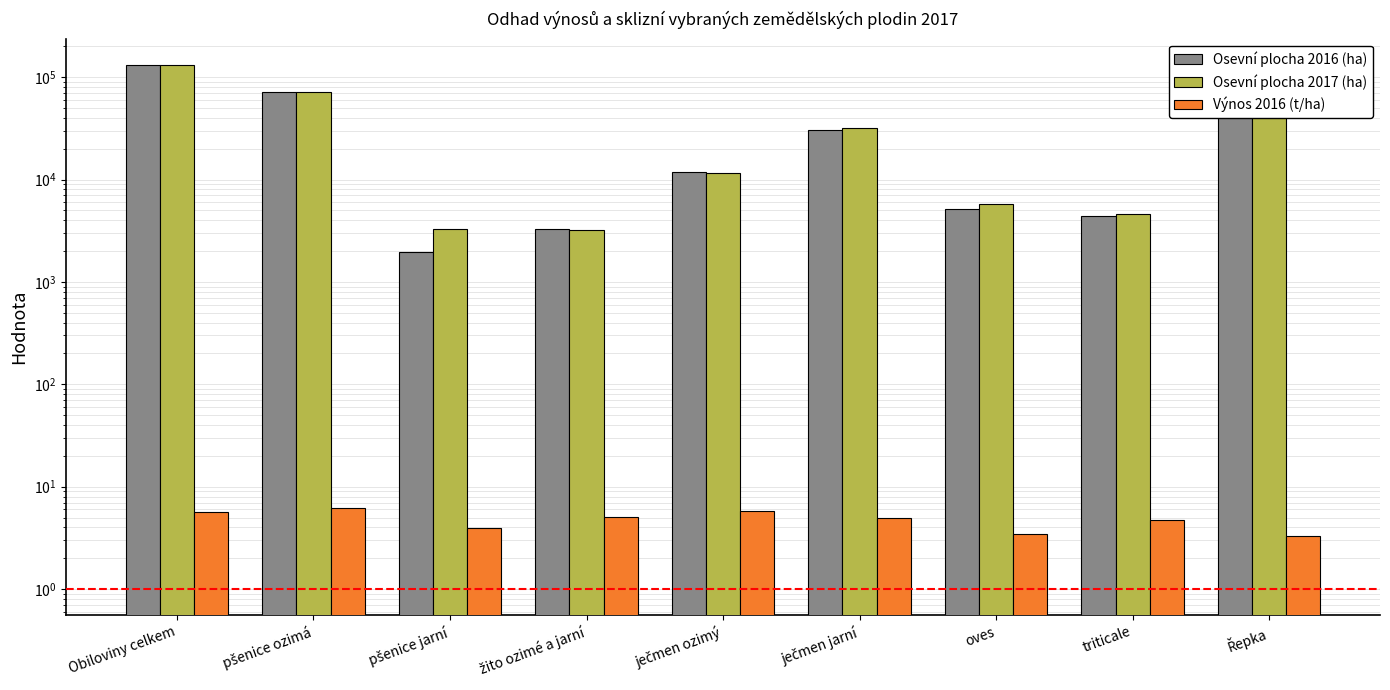

Reading left to right, transcribe all the data shown in this chart.

Osevní plocha 2016 (ha): Obiloviny celkem=131632.4	pšenice ozimá=71580.1	pšenice jarní=1968.2	žito ozimé a jarní=3260.4	ječmen ozimý=11839.9	ječmen jarní=30784.9	oves=5159.2	triticale=4428.7	Řepka=40862.8
Osevní plocha 2017 (ha): Obiloviny celkem=131660.9	pšenice ozimá=71397.6	pšenice jarní=3280.1	žito ozimé a jarní=3231.4	ječmen ozimý=11493.5	ječmen jarní=31810.7	oves=5809.2	triticale=4638.5	Řepka=41158.1
Výnos 2016 (t/ha): Obiloviny celkem=5.7	pšenice ozimá=6.2	pšenice jarní=4.0	žito ozimé a jarní=5.0	ječmen ozimý=5.8	ječmen jarní=5.0	oves=3.5	triticale=4.7	Řepka=3.3